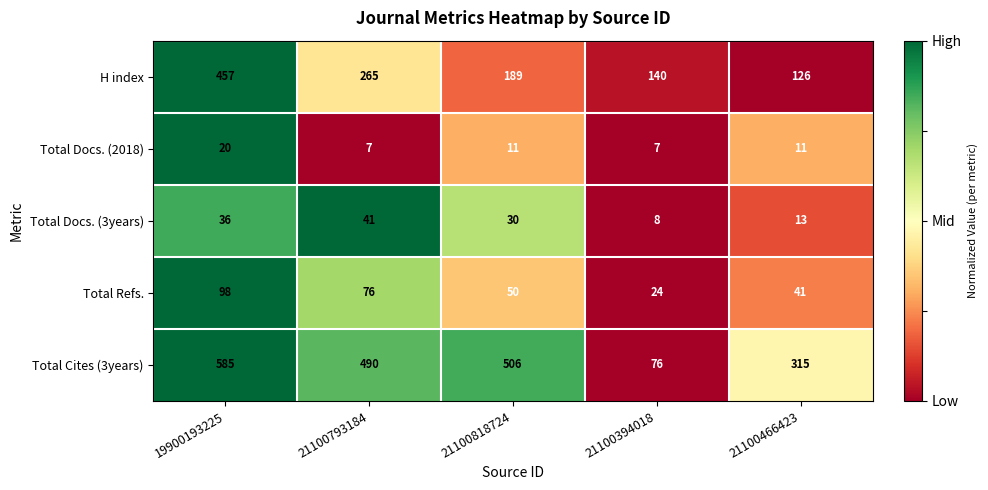

What is the difference between the maximum and second lowest values in the Total Refs. series?

57